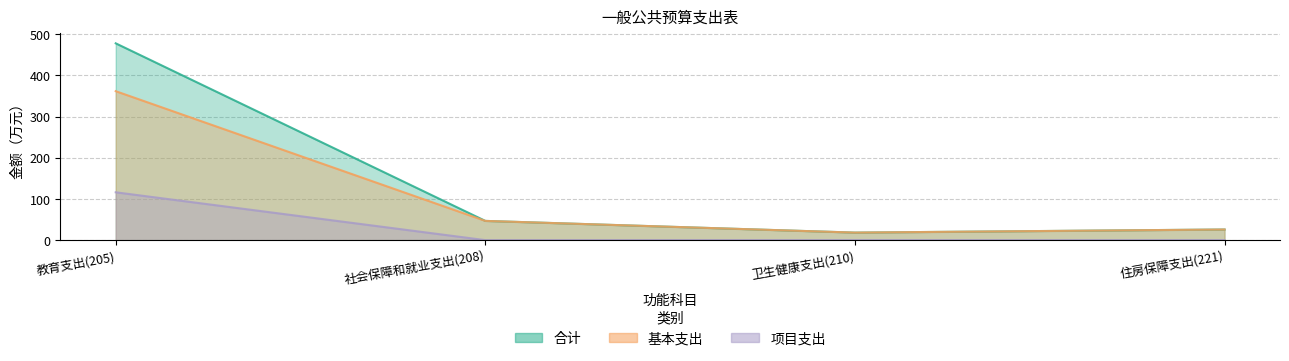

True or false: 项目支出 and 合计 cross at least once.

False